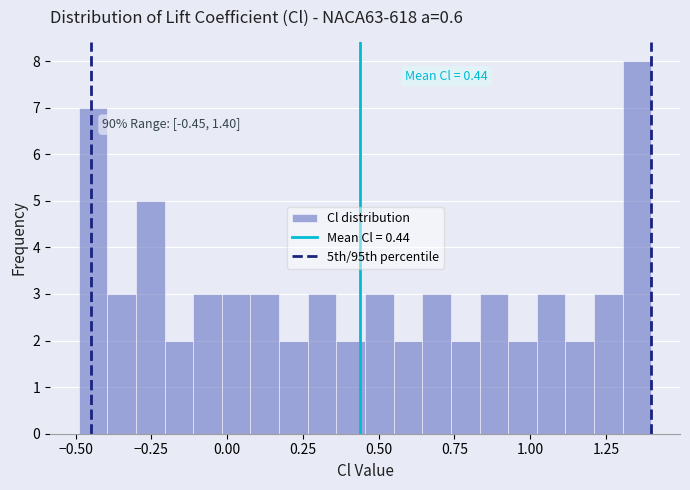

Read against the x-axis, roughly where is the centre of the tallest bar?

1.35